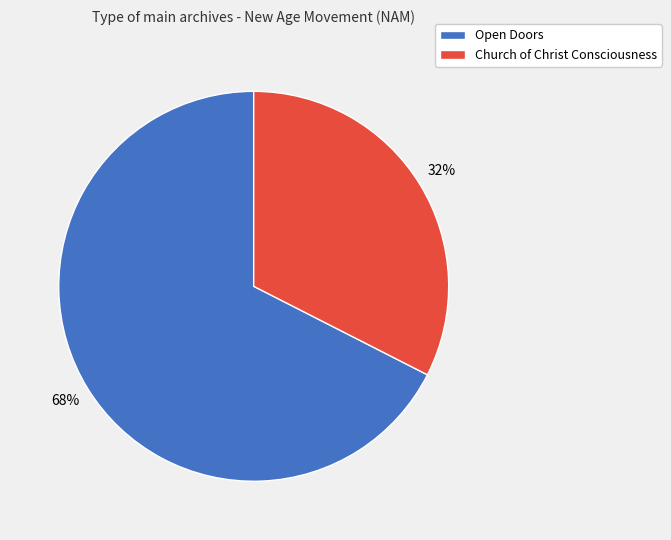

Do Open Doors and Church of Christ Consciousness together represent more than half of the pie?

Yes